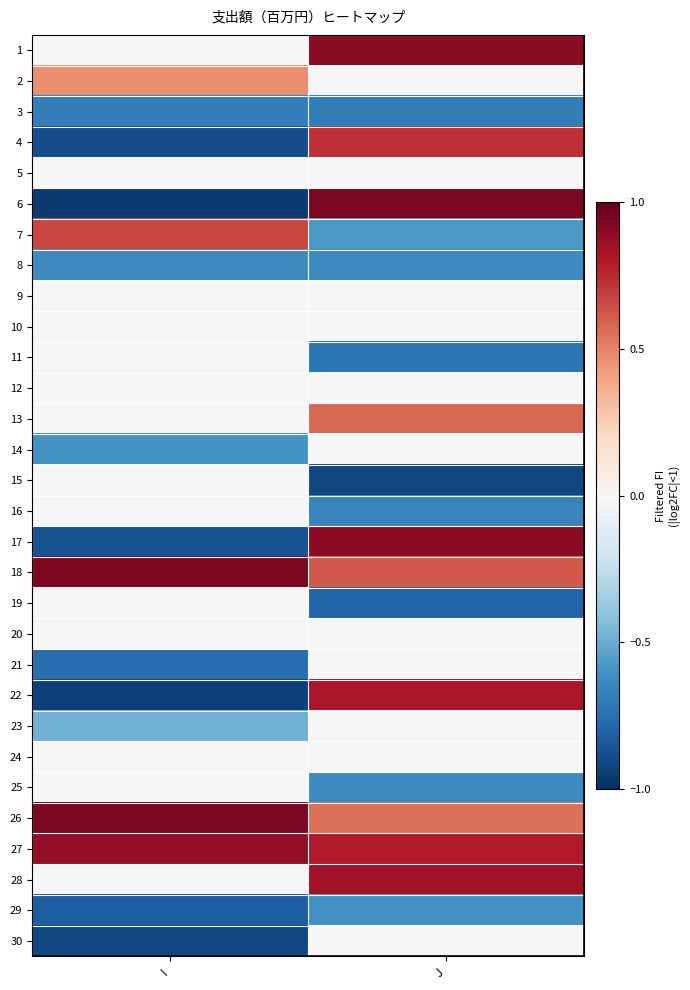

What is the smallest value displayed?

-1.0